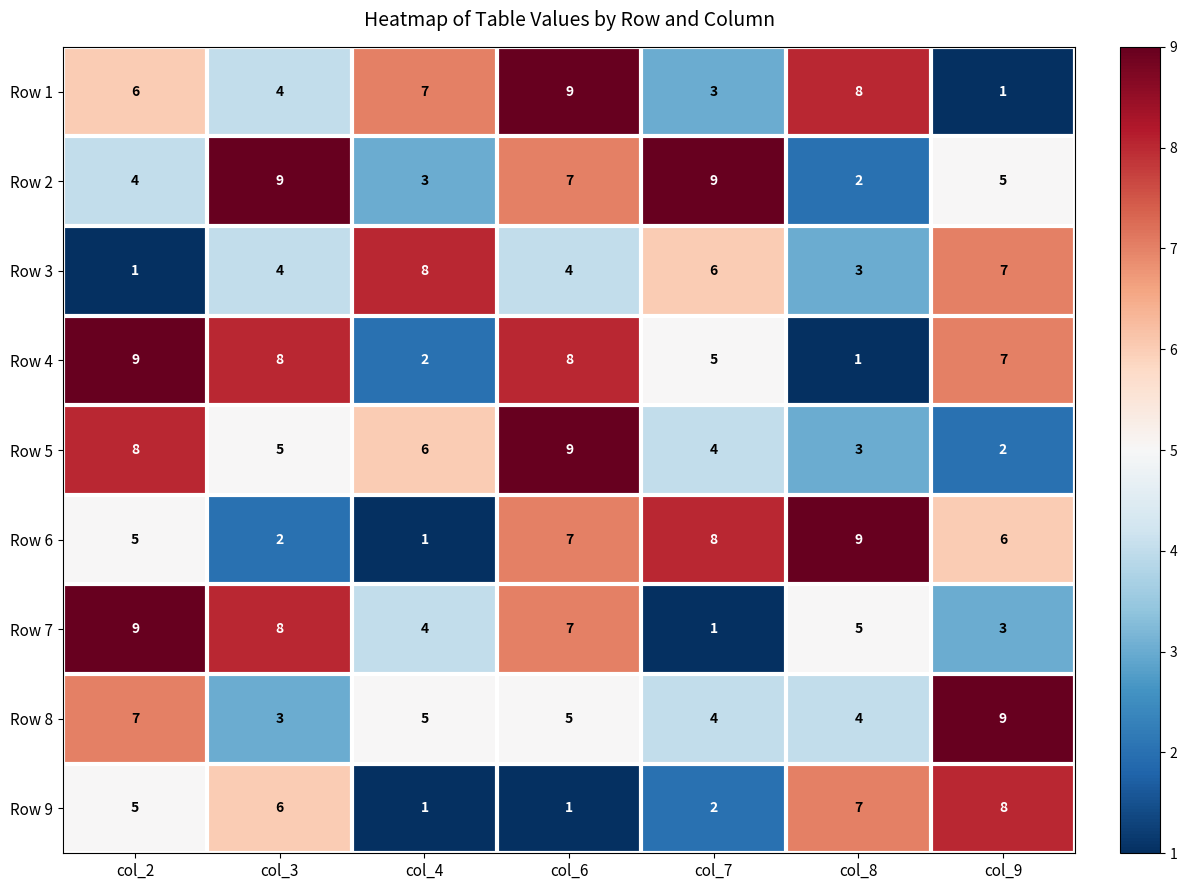

Read the Row 1 value at col_4.

7